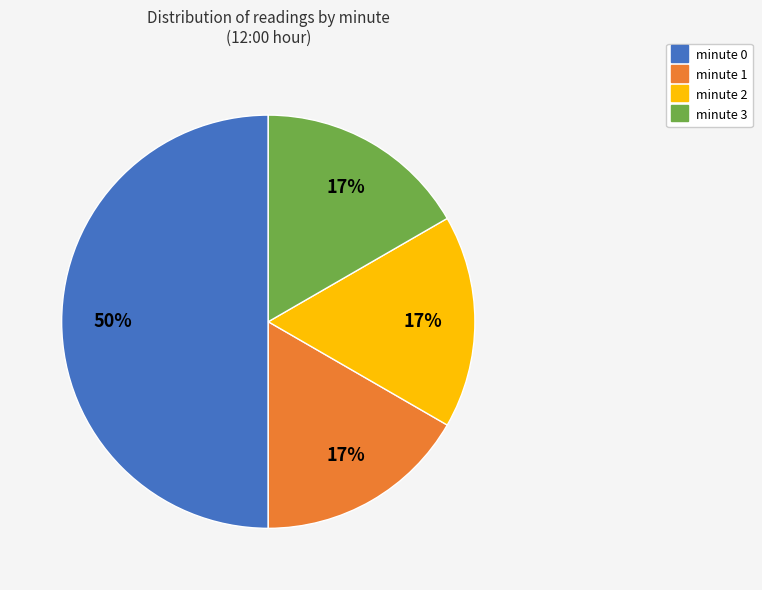

Do minute 2 and minute 3 together represent more than half of the pie?

No